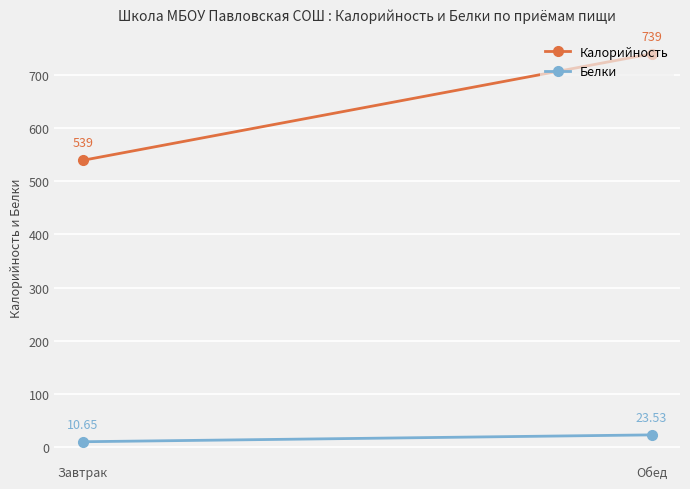

Reading left to right, list all the values displayed in this chart.

Калорийность: 539.0	739.0
Белки: 10.7	23.5